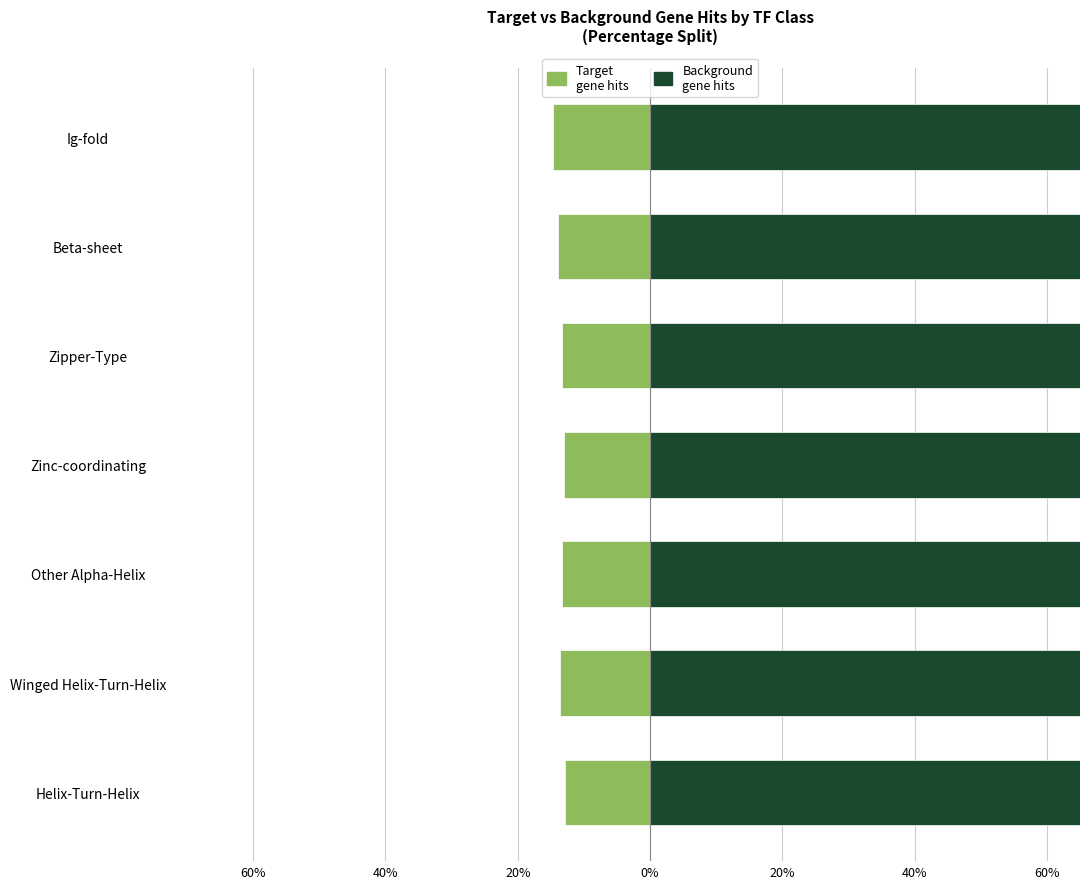

How many bars are there in total?

14